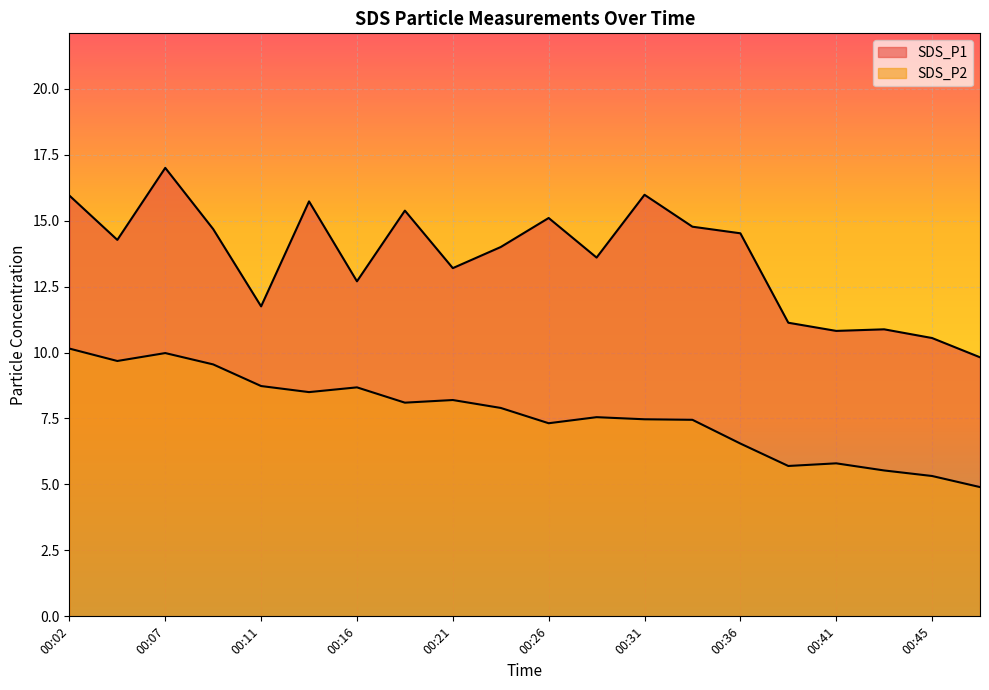

Where is the first local maximum for SDS_P1?

00:07